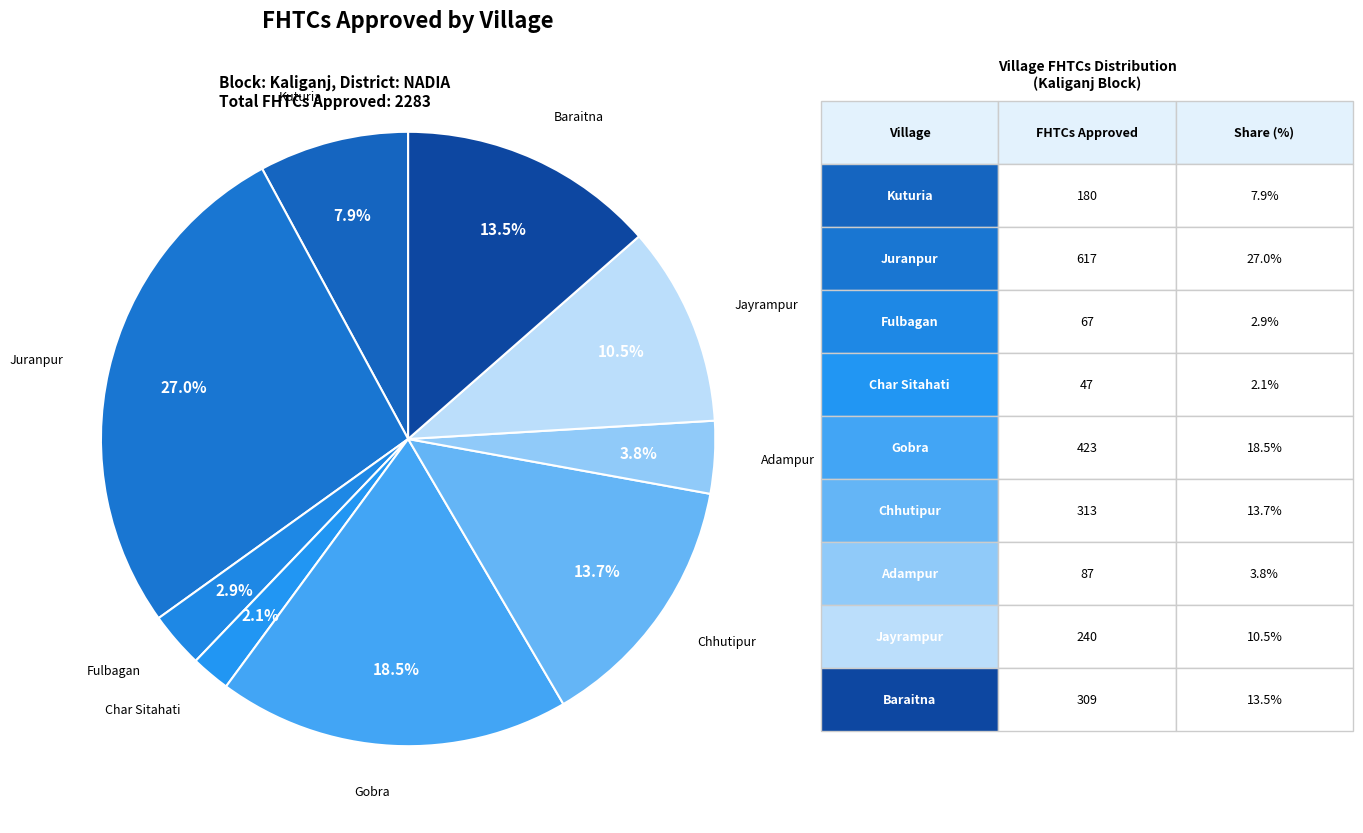

Does any single category account for the majority?

No